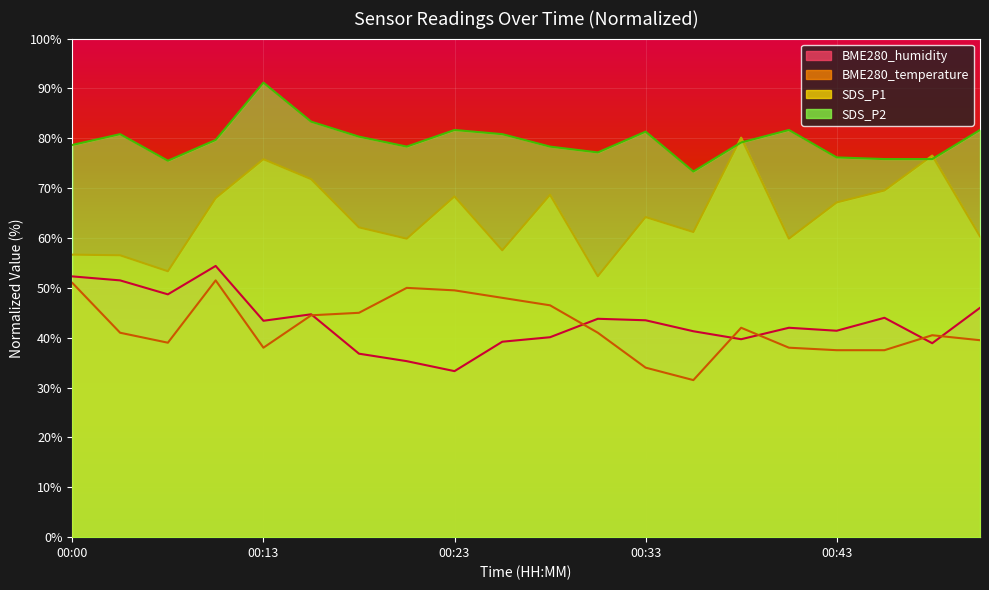

How many interior local valleys does the BME280_humidity series have?

6